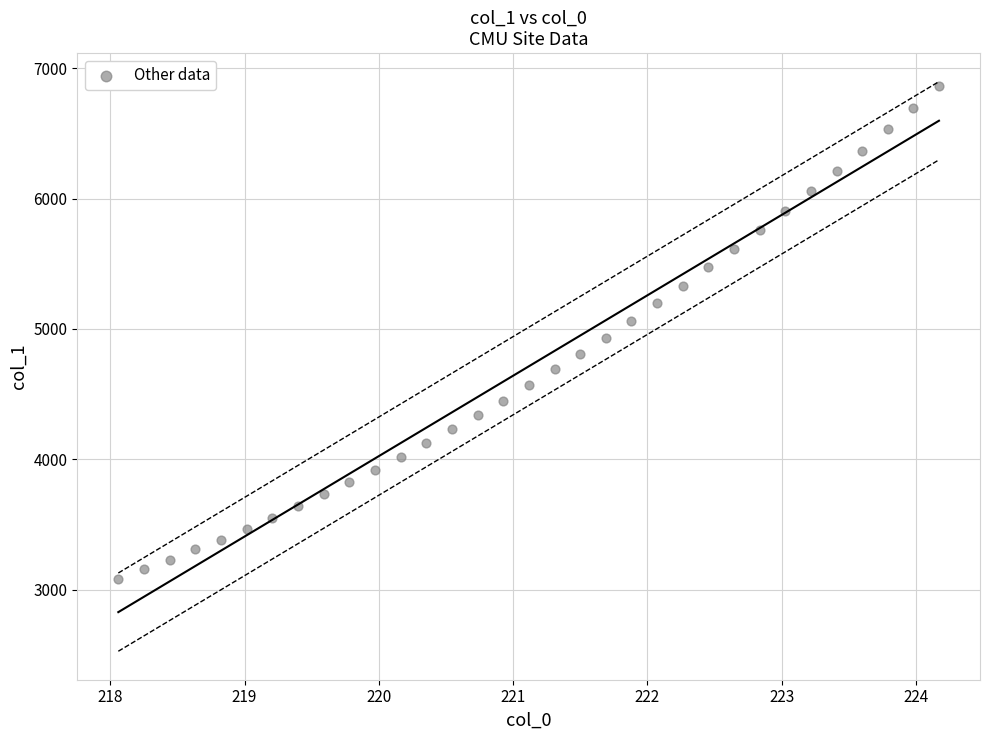

What is the range of X values (max minus min)?

6.1